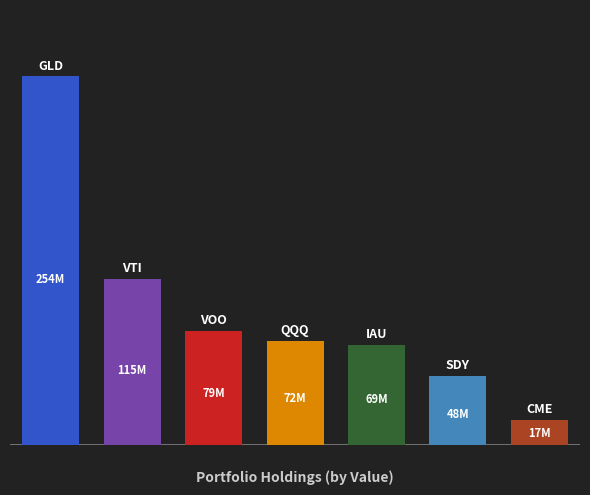

What is the label of the 6th bar from the right?

VTI